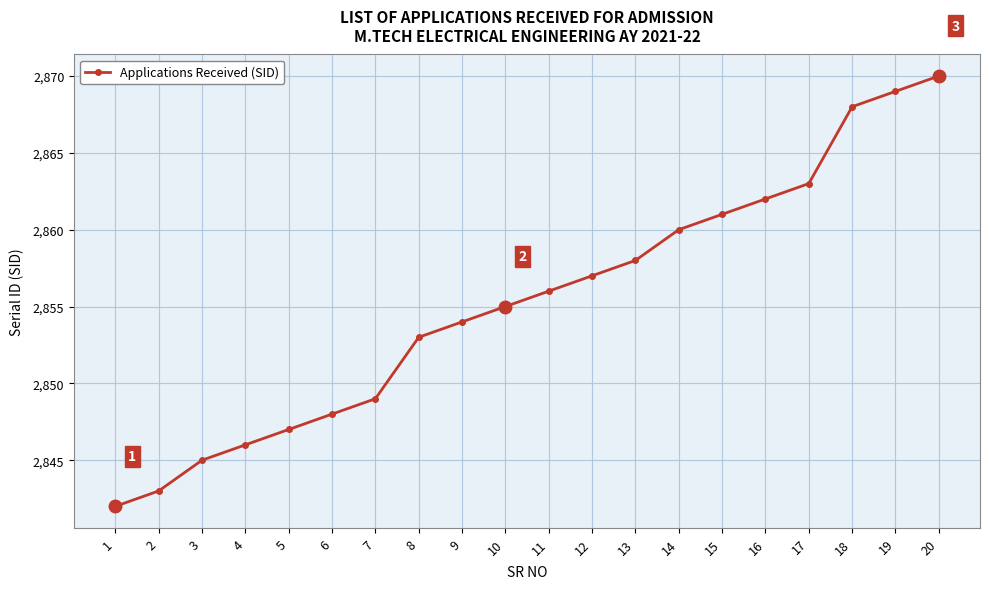

Is it true that the value at 2 is 2843?

True